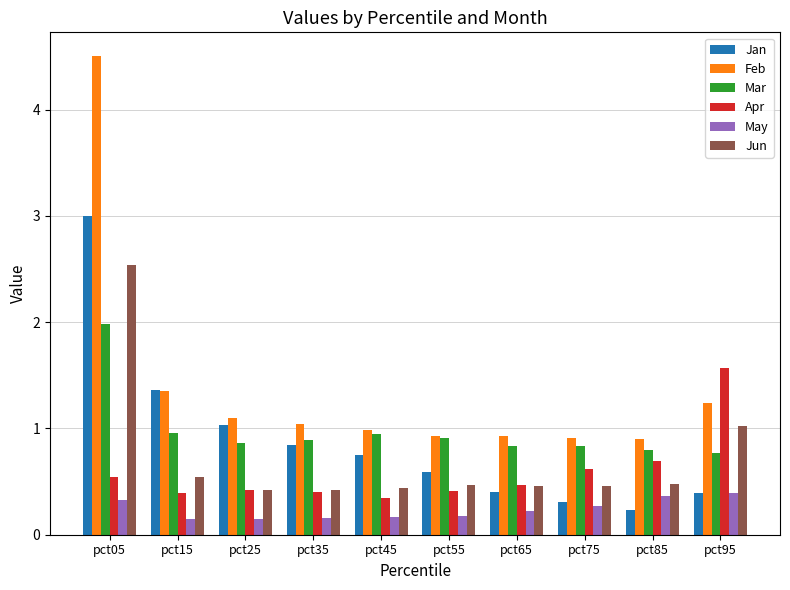

Is it true that Feb equals 4.5 at pct05?

True